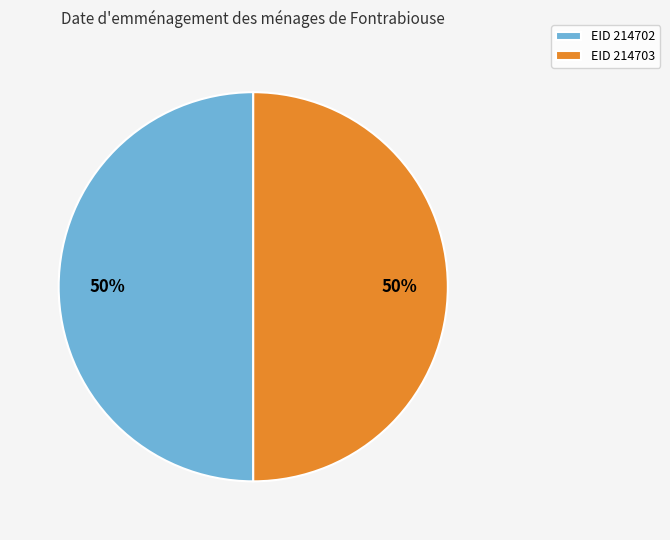

Count the number of slices in the pie.

2